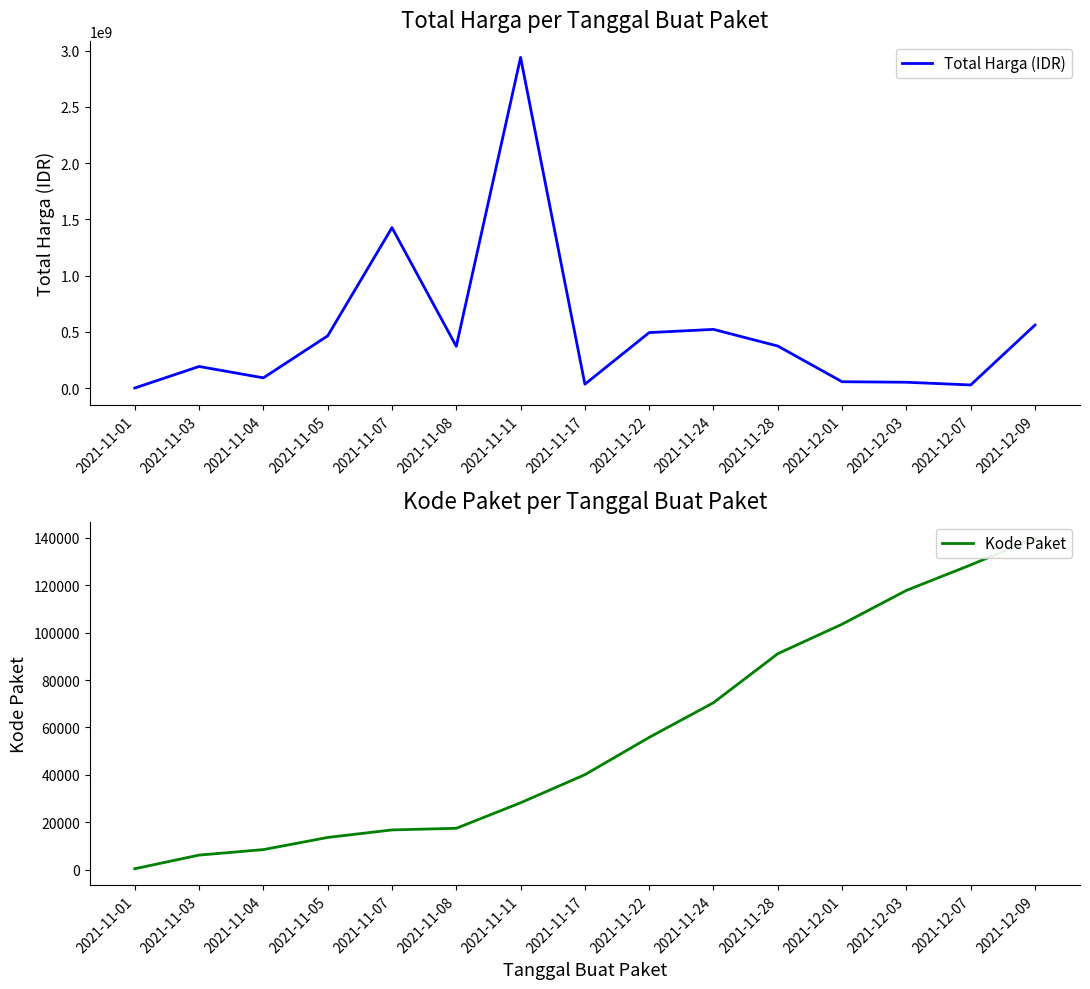

How many lines are shown in the chart?

2